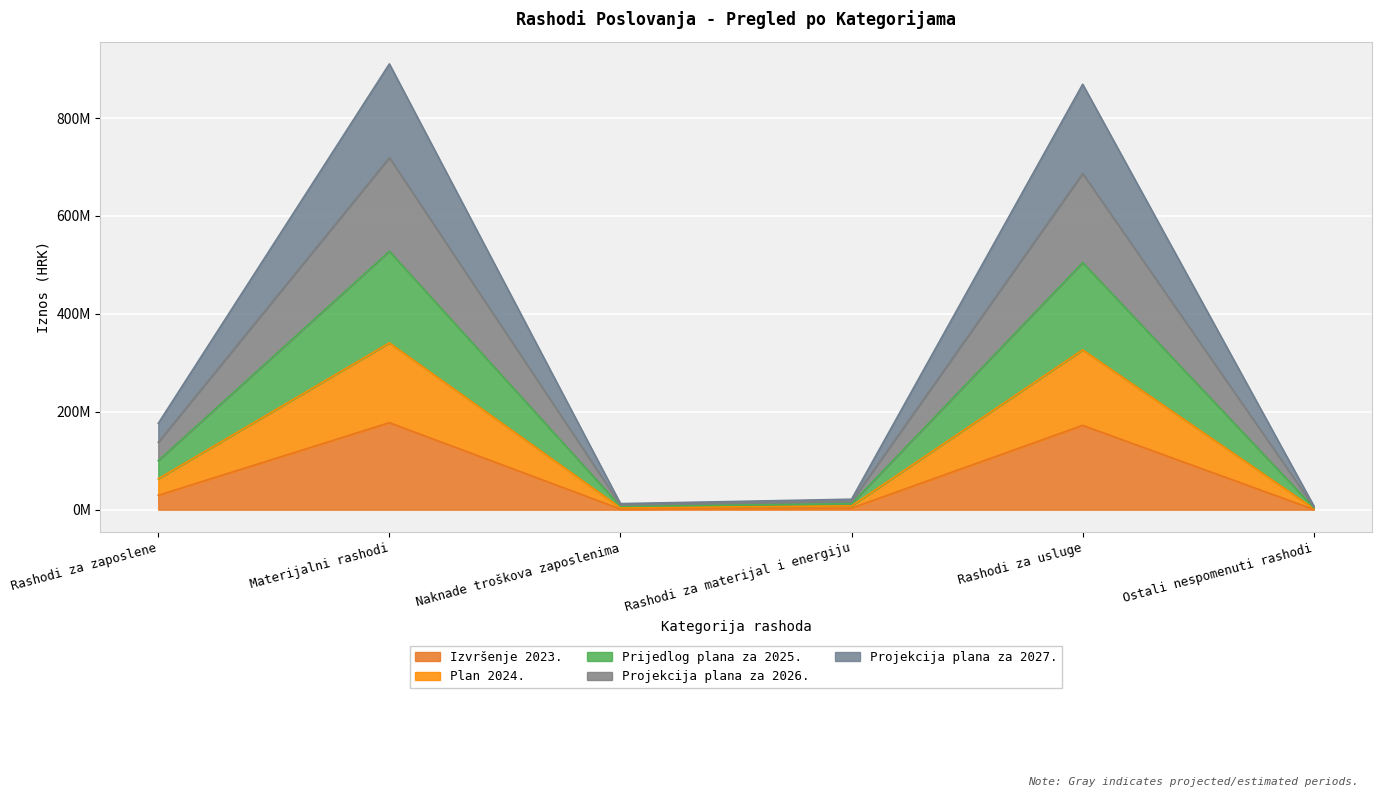

The value of Izvršenje 2023. at Materijalni rashodi is 60931243.8. True or false?

False